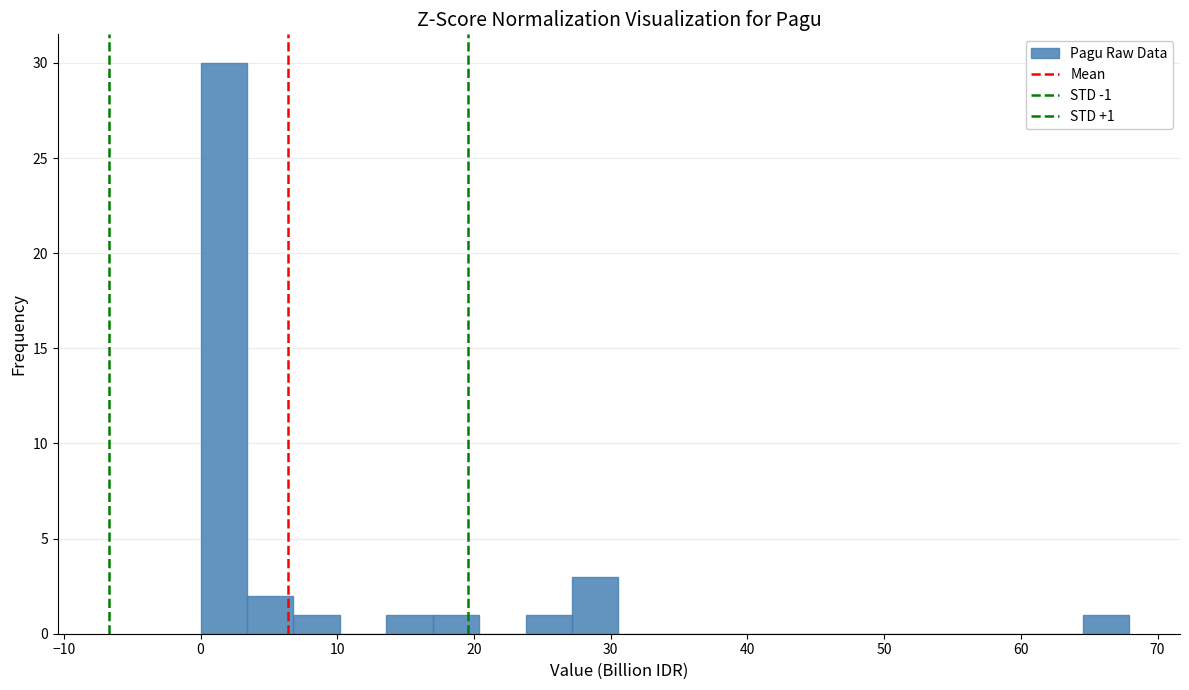

Read against the x-axis, roughly where is the centre of the tallest bar?

2